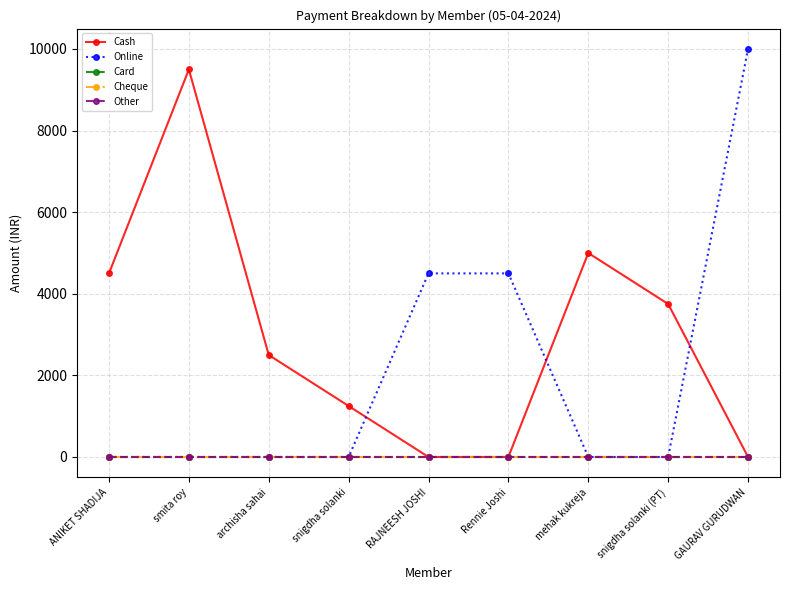

How many data points does each series have?

9